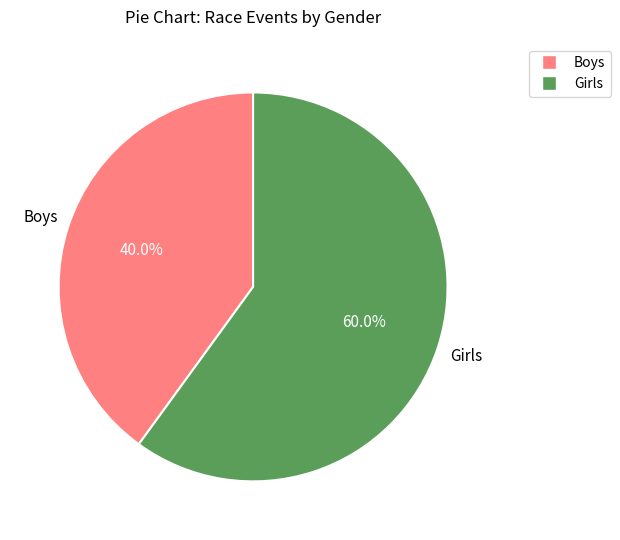

Which slice is the smallest?

Boys